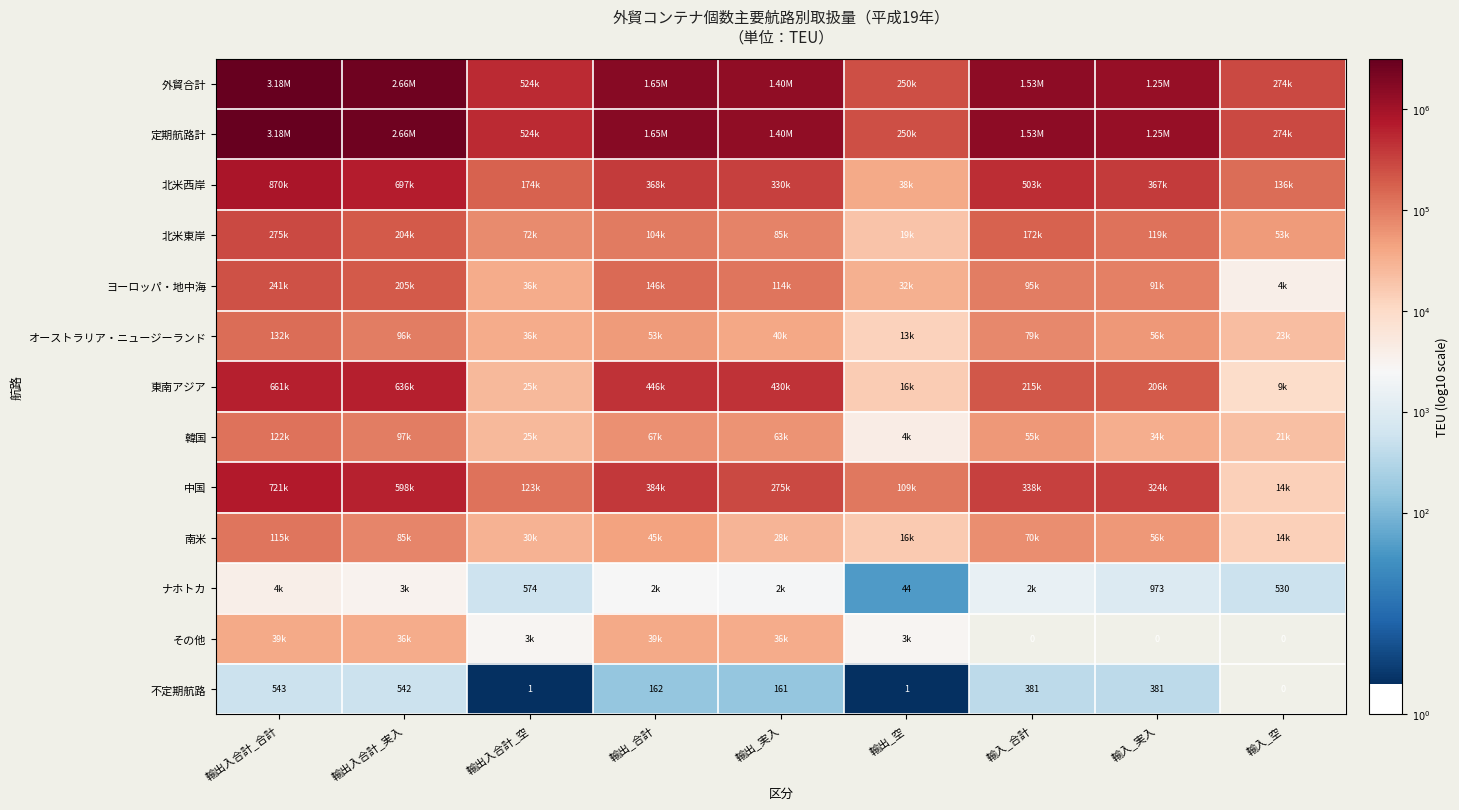

How many values in the 定期航路計 series are below 6?

3